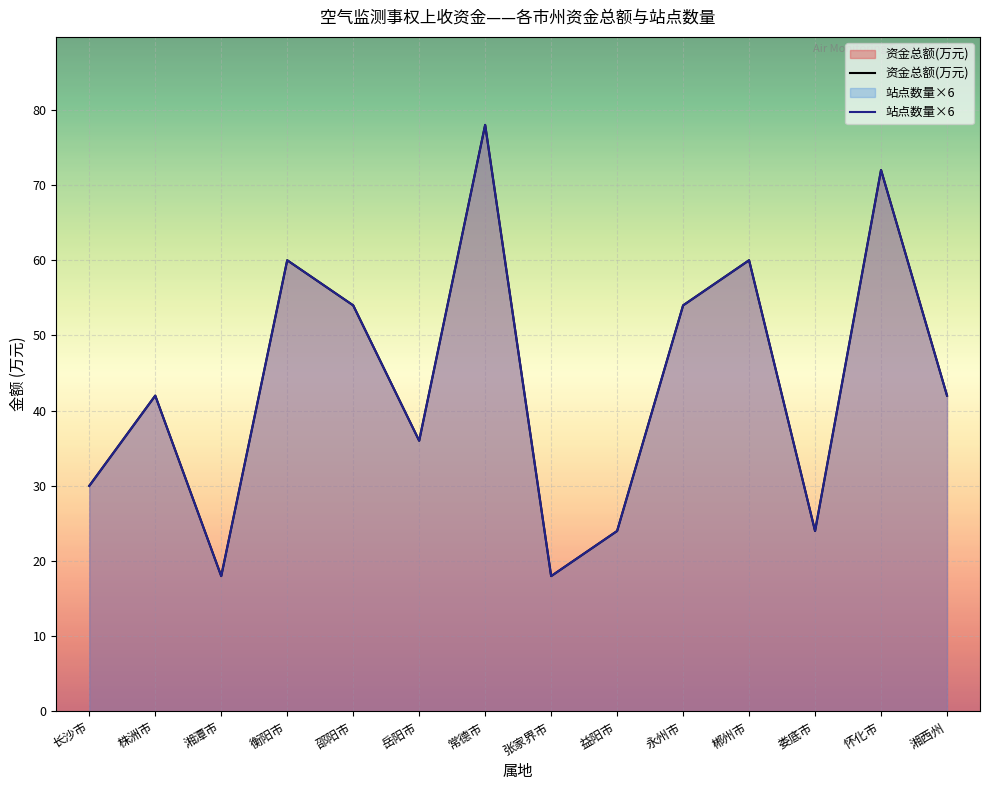

True or false: 资金总额(万元) and 站点数量×6 cross at least once.

False